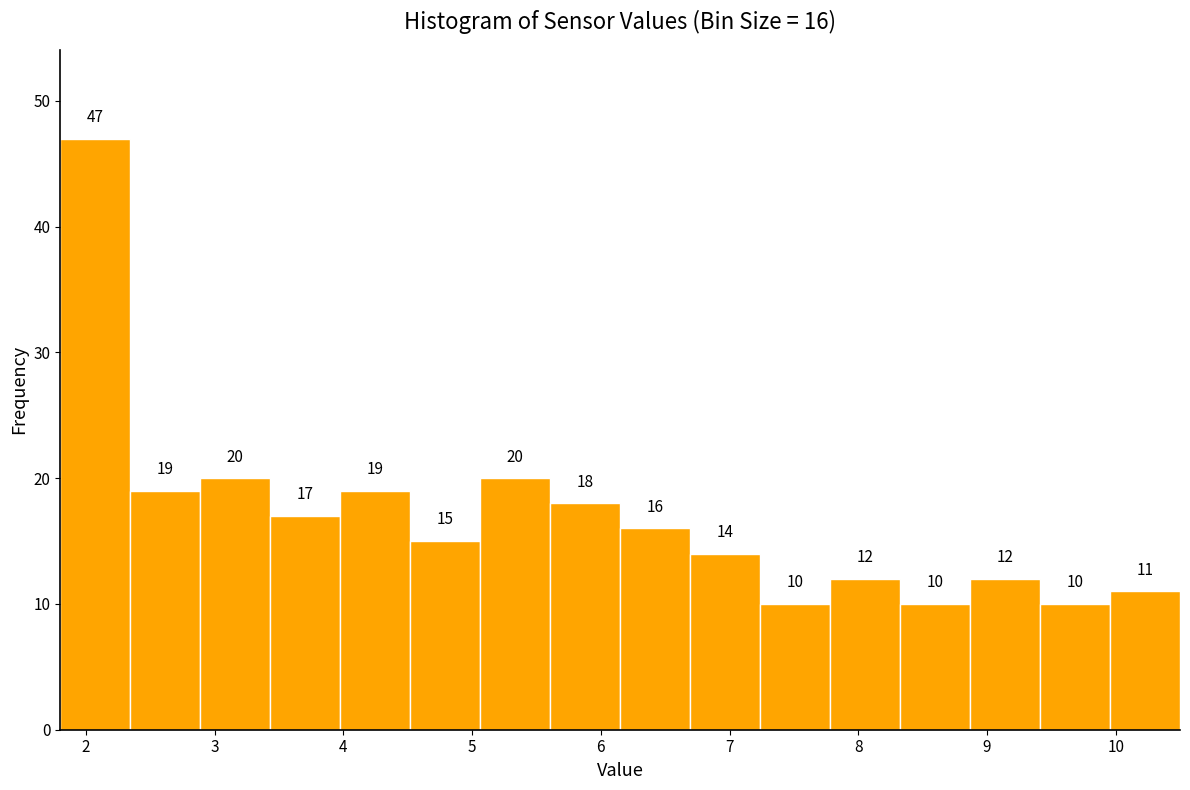

Which range on the x-axis has the tallest bar?

1.8 to 2.3